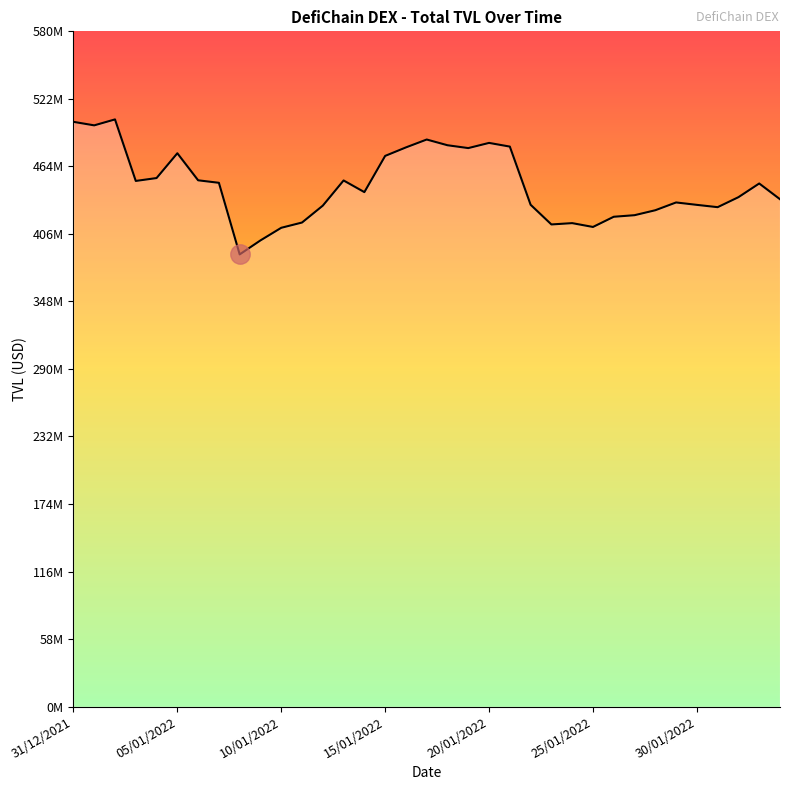

Does the chart display data point markers on the line(s)?

No